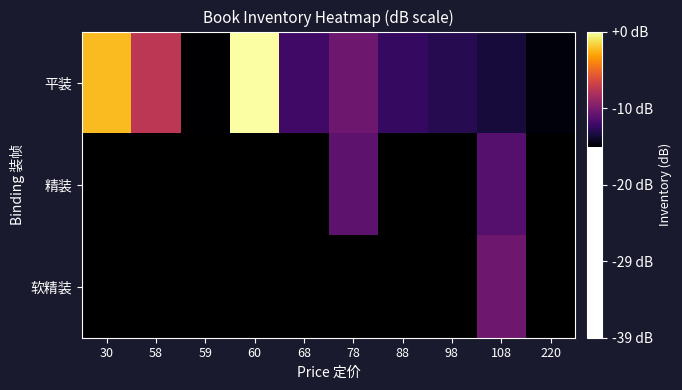

At 60, list the series in order from largest to smallest.

平装, 精装, 软精装